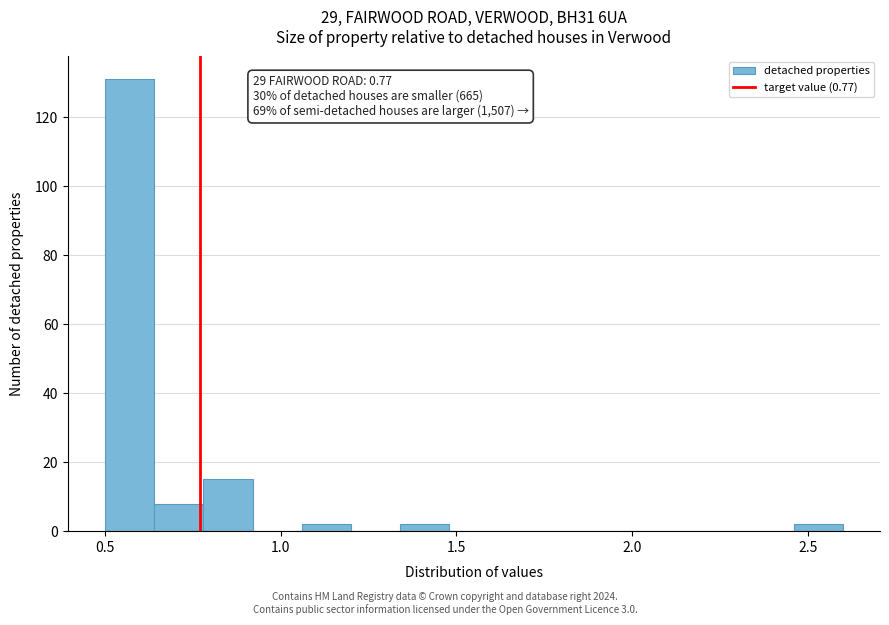

Around what value on the x-axis is the tallest bar? Give the approximate position of its centre, as read against the axis.

0.55